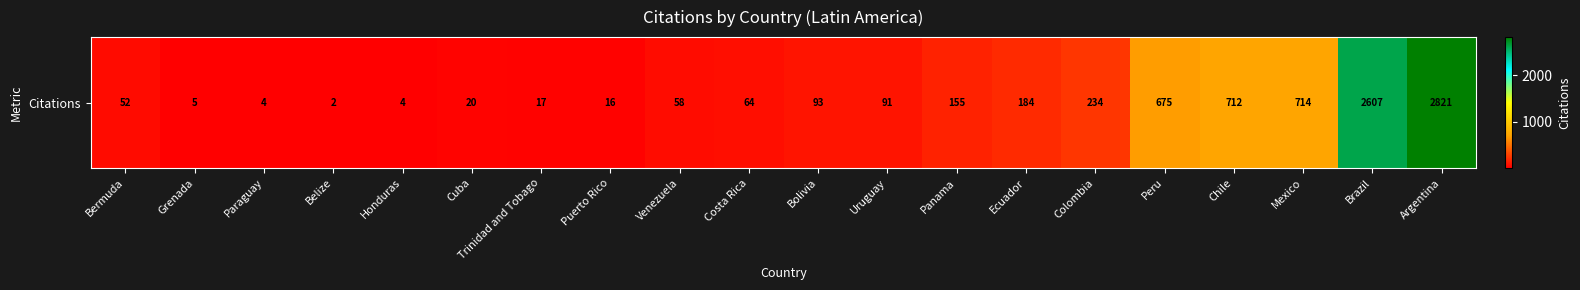

Reading left to right, transcribe all the data shown in this chart.

52	5	4	2	4	20	17	16	58	64	93	91	155	184	234	675	712	714	2607	2821